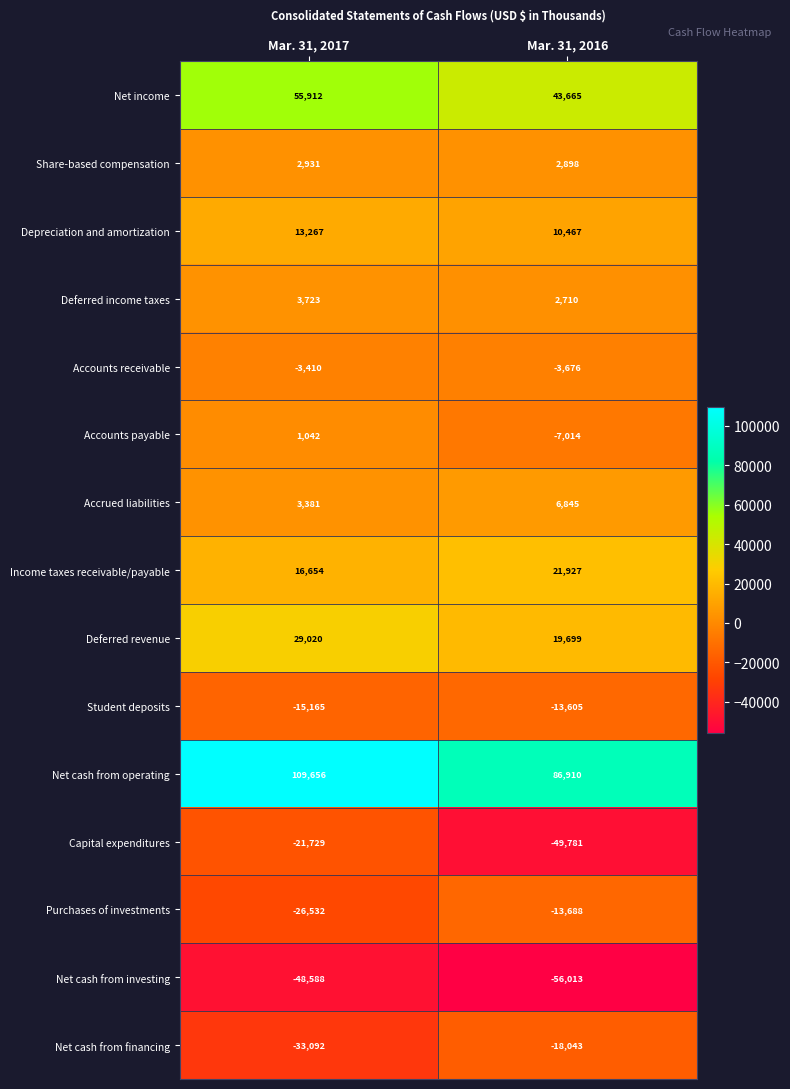

What is the minimum value for Accrued liabilities?

3381